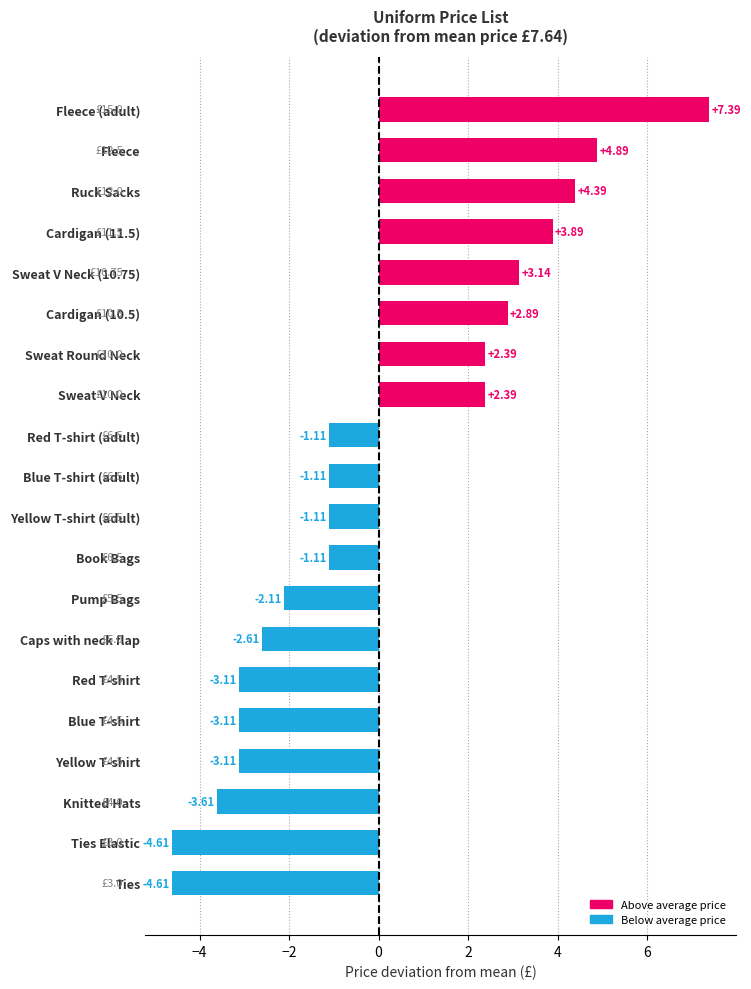

How many categories are shown in the chart?

20